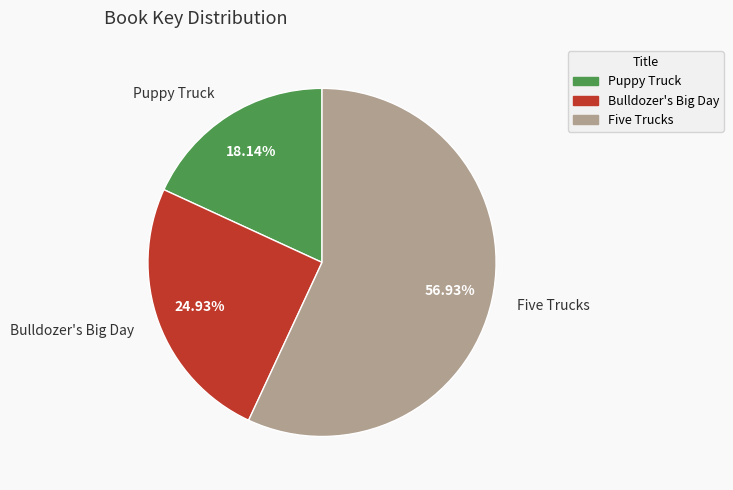

Does Five Trucks account for over 50% of the chart?

Yes